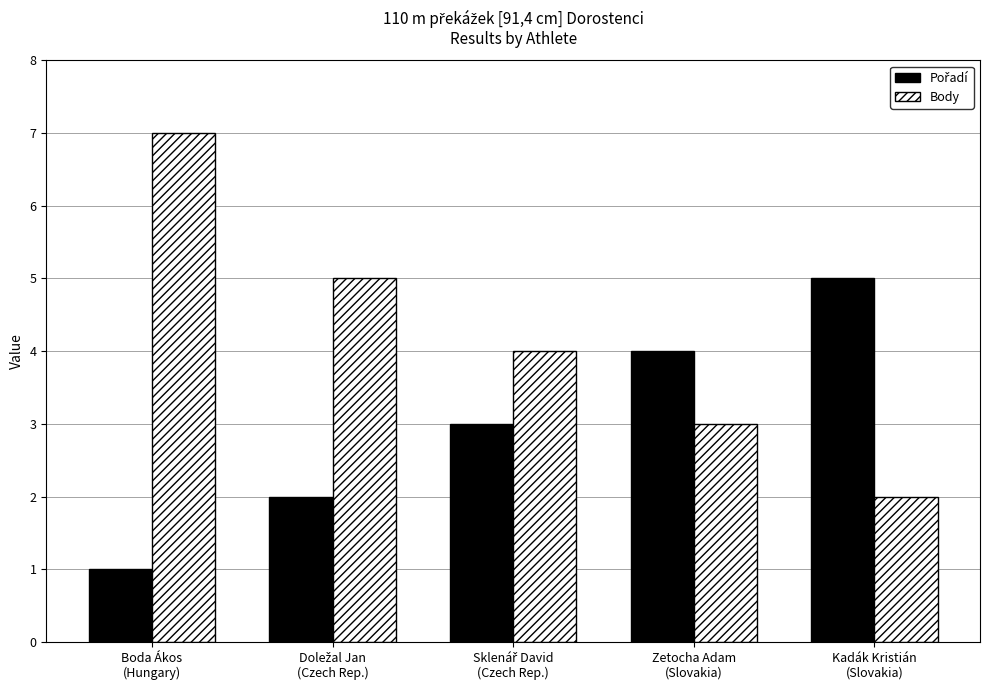

Which series has the largest total across all categories?

Body